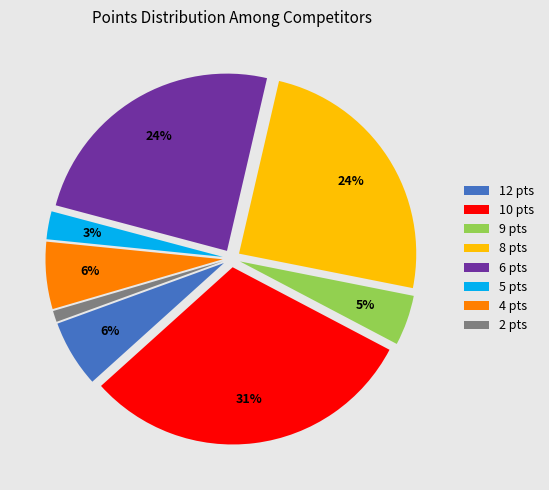

Do 9 pts and 5 pts together represent more than half of the pie?

No